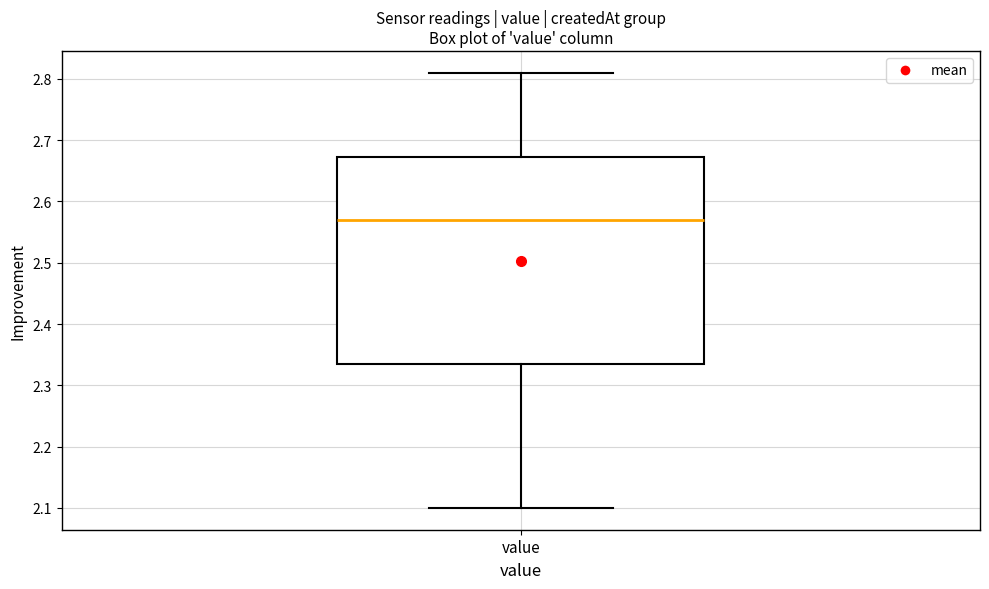

Where is the upper edge of the box for value on the y-axis? The values are not printed on the chart, so give them approximately, as read against the axis.

2.67